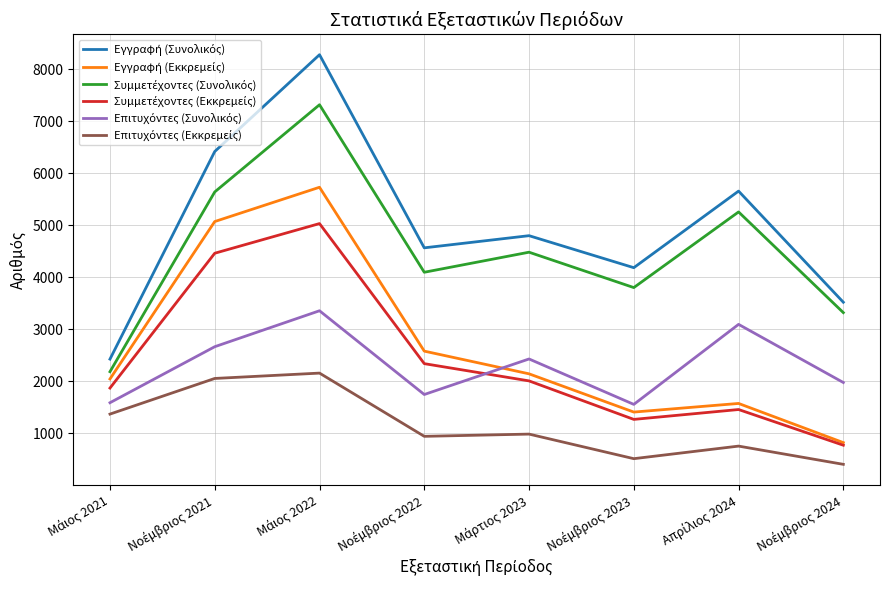

What is the minimum value shown in the chart?

397